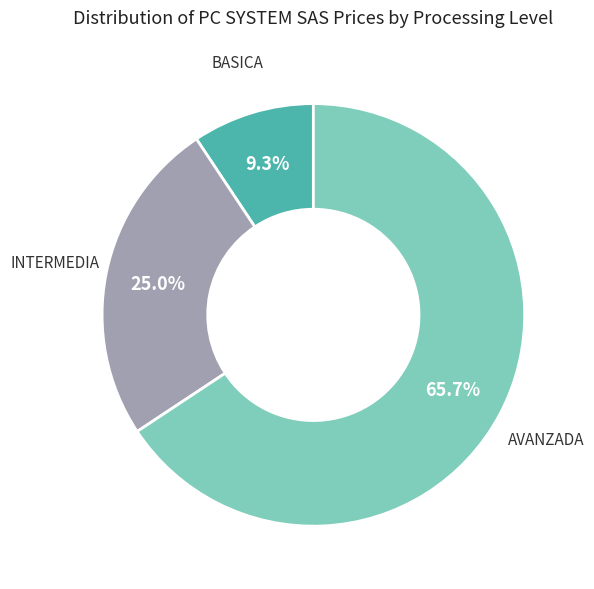

Does any single category account for the majority?

Yes